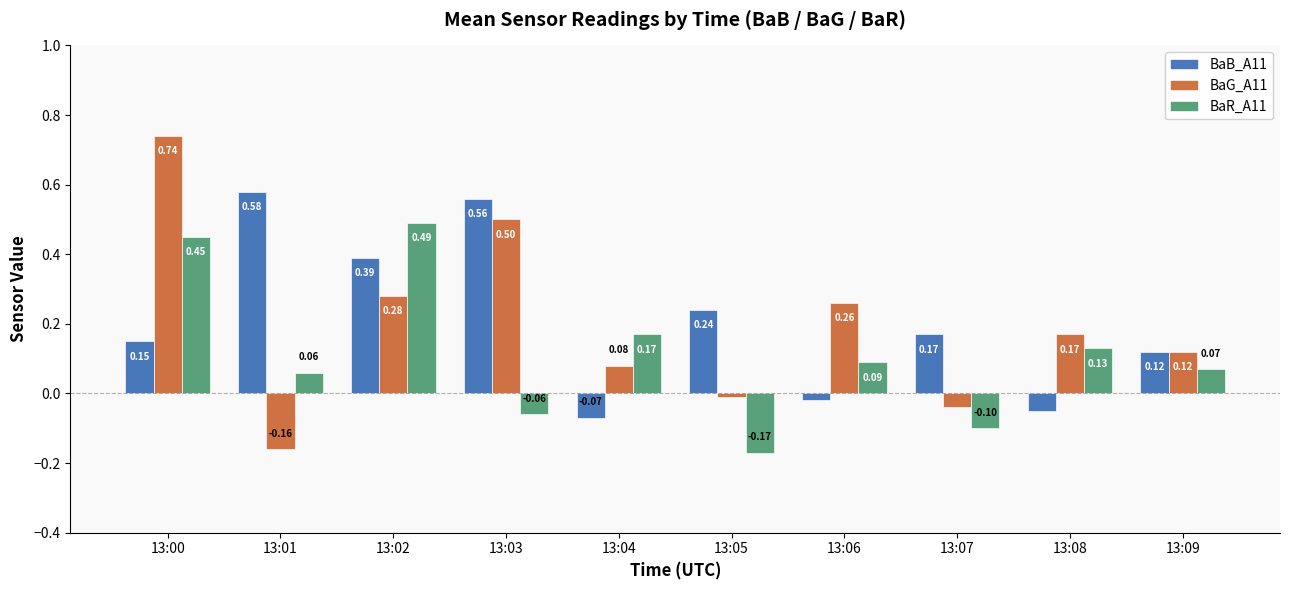

At which label is BaB_A11 closest to 0?

13:06